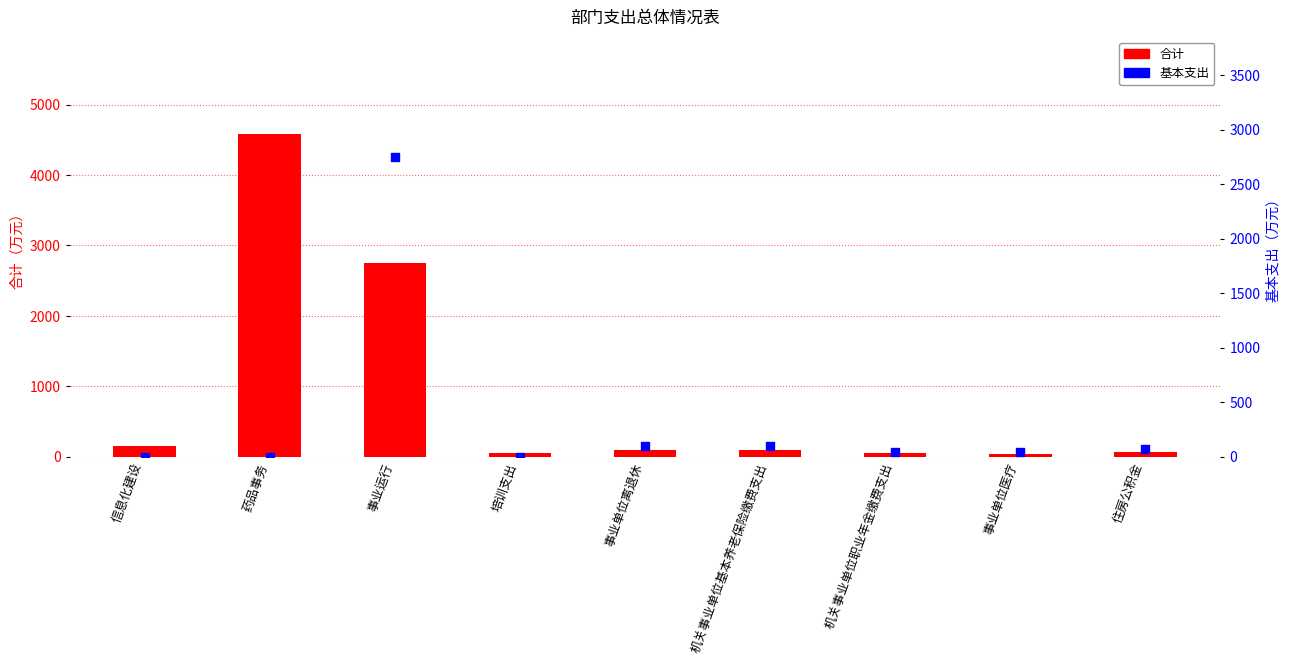

Is the value of 合计 at 机关事业单位职业年金缴费支出 greater than the value of 基本支出 at 培训支出?

Yes